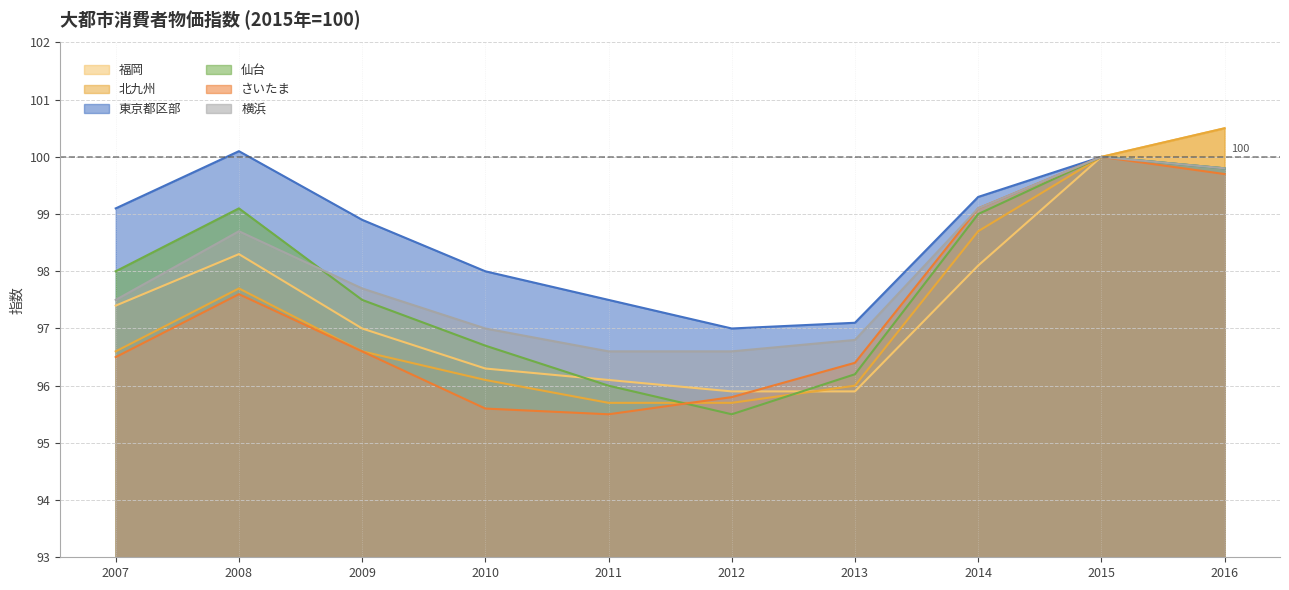

Which has a higher value, 2011 or 2016?

2016